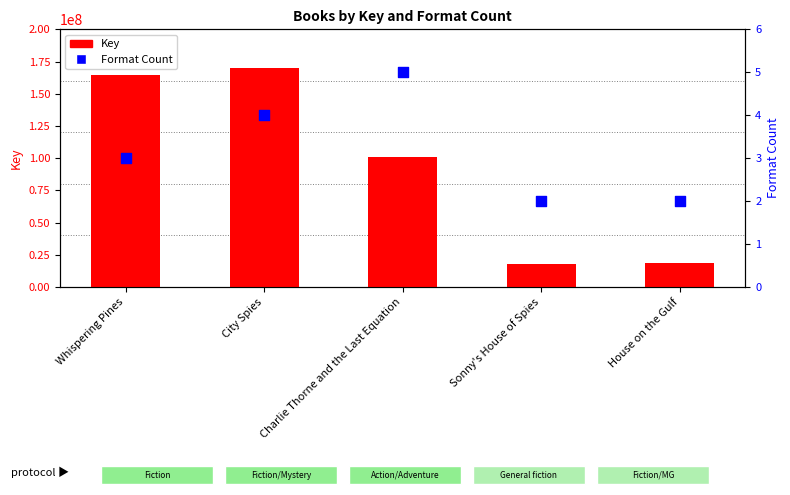

What are all the series names shown in the legend?

Key, Format Count